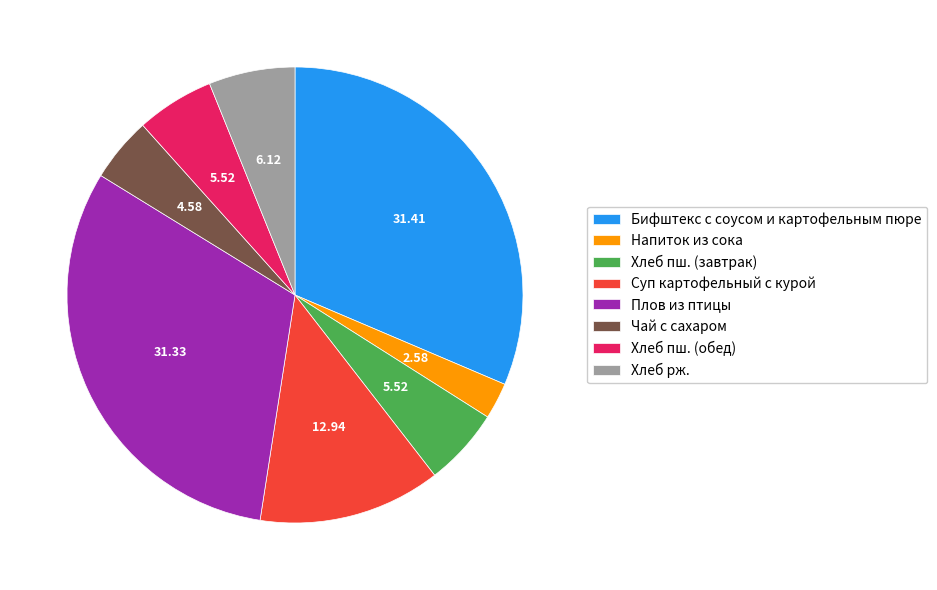

How many segments does this pie chart have?

8